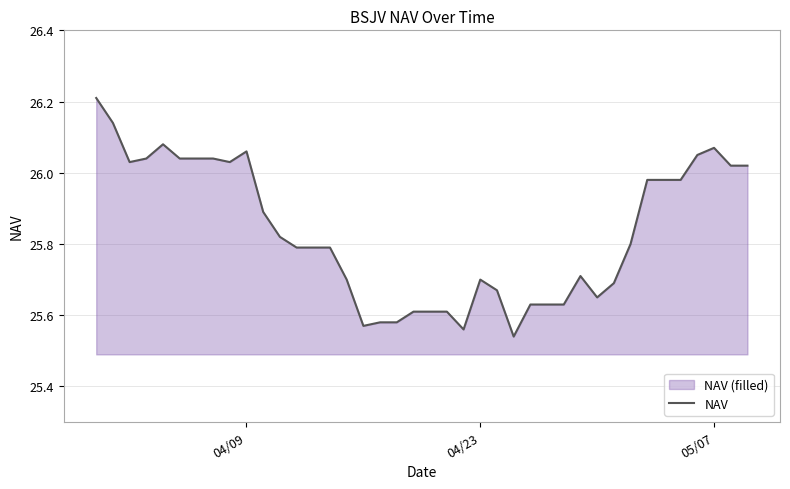

What is the difference between the second highest and second lowest values?

0.6